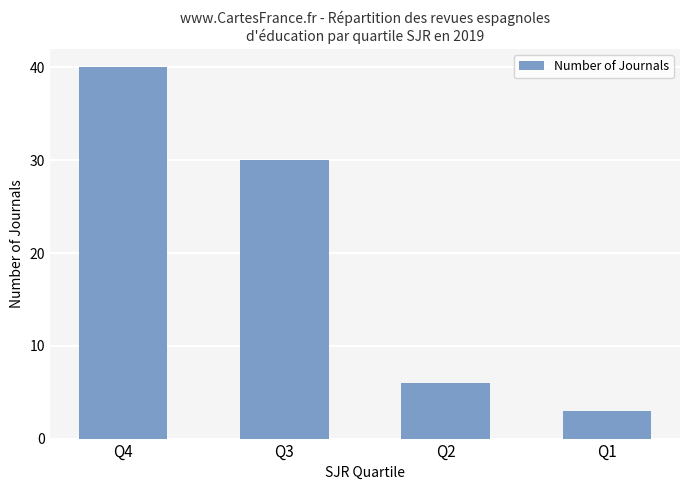

What is the average value?

20